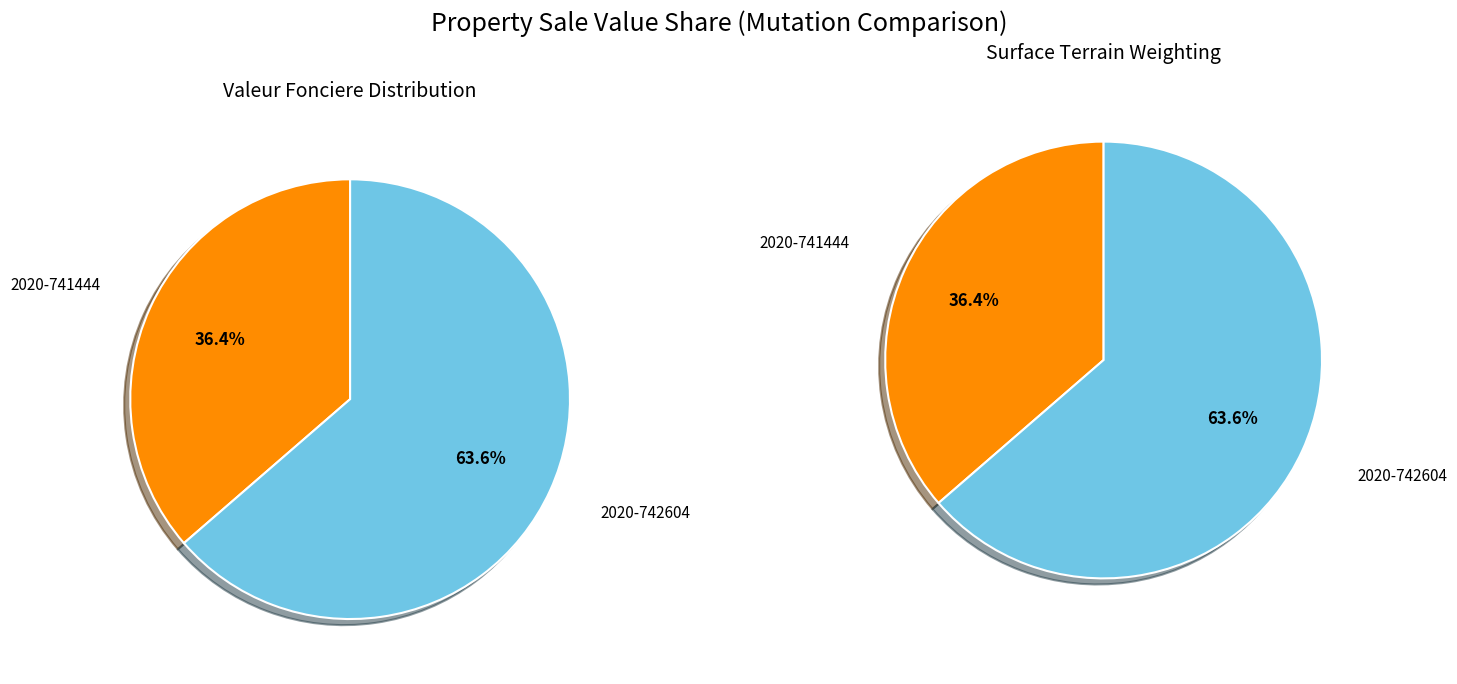

To the nearest percent, what is the difference between the 2020-741444 and 2020-742604 slice percentages?

27%